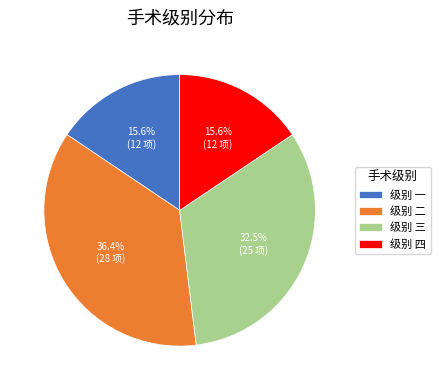

What is the largest slice in the pie chart?

级别 二